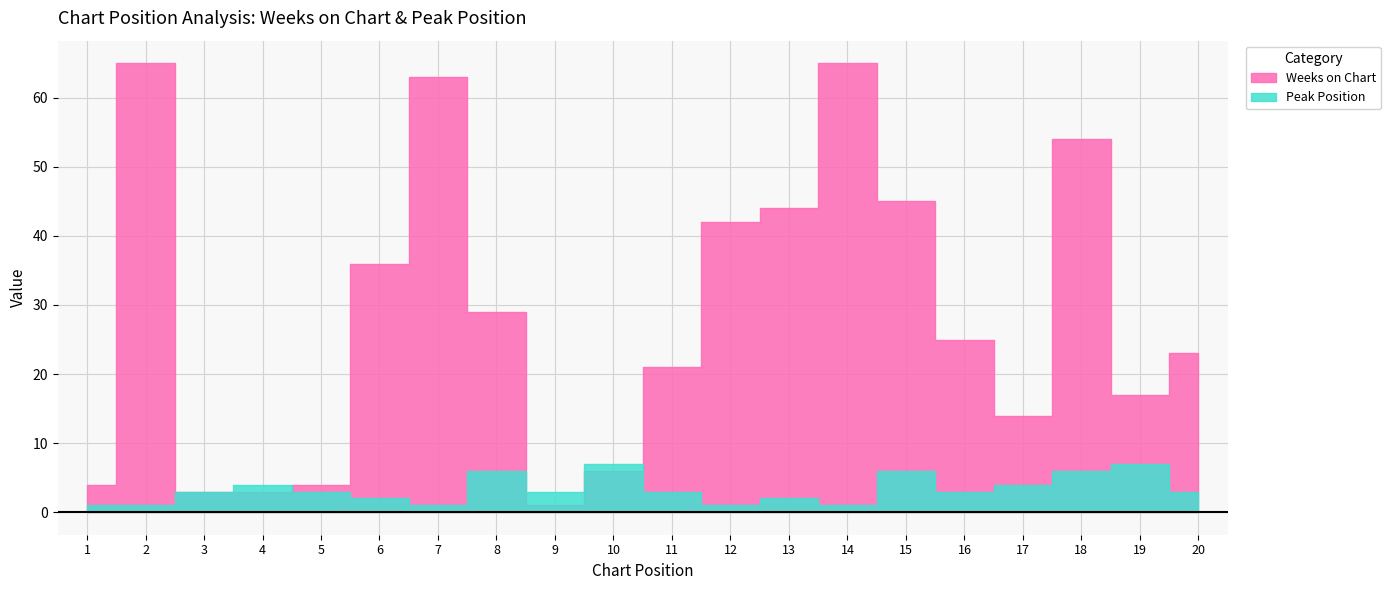

List the series in order of their overall mean, lowest first.

Peak Position, Weeks on Chart